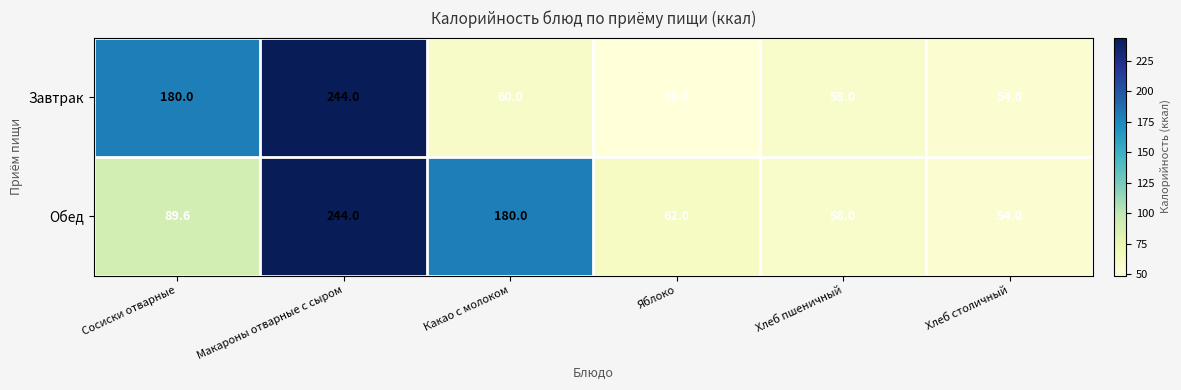

What is the difference between the maximum and minimum values in the Обед series?

190.0